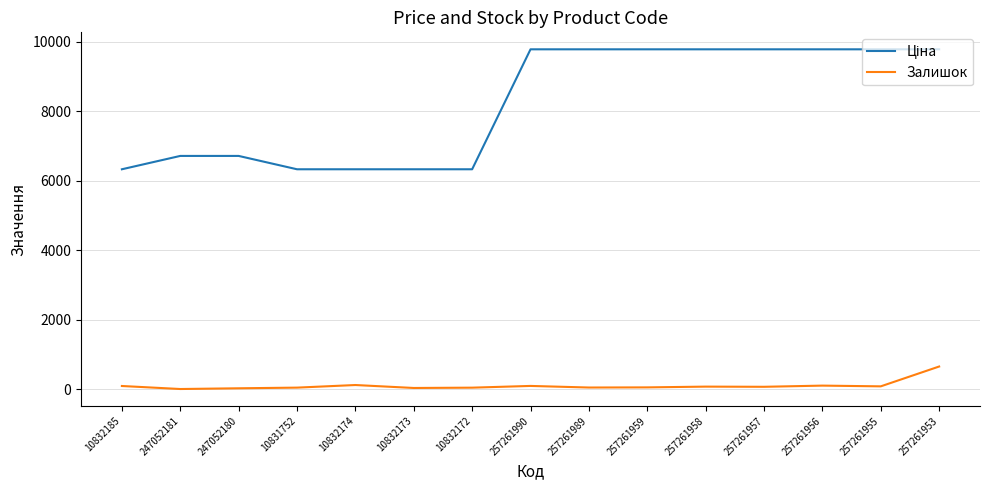

In Залишок, how many points are lower than both neighbors (excluding endpoints)?

5